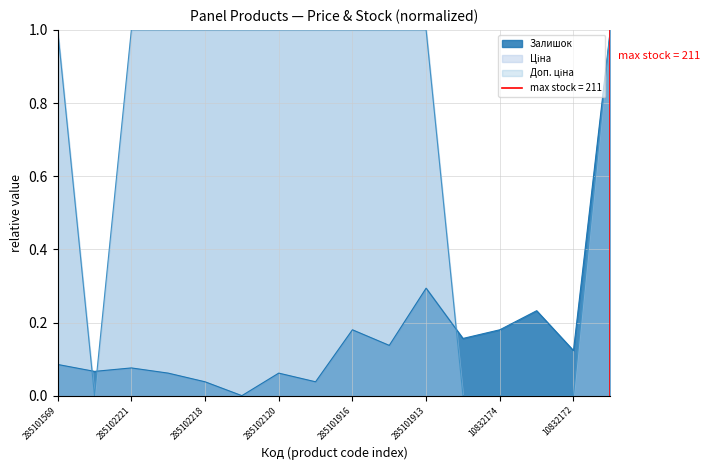

The value of Залишок at 10832185 is 0.1. True or false?

False